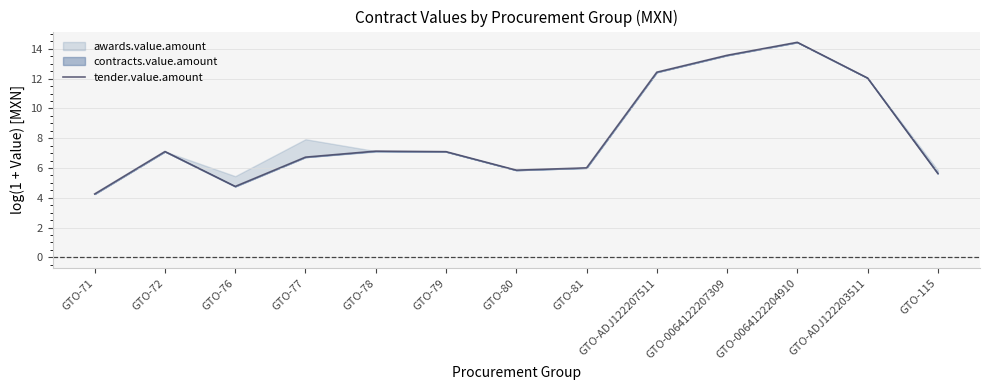

The value at GTO-0064122207309 is 13.6. True or false?

True